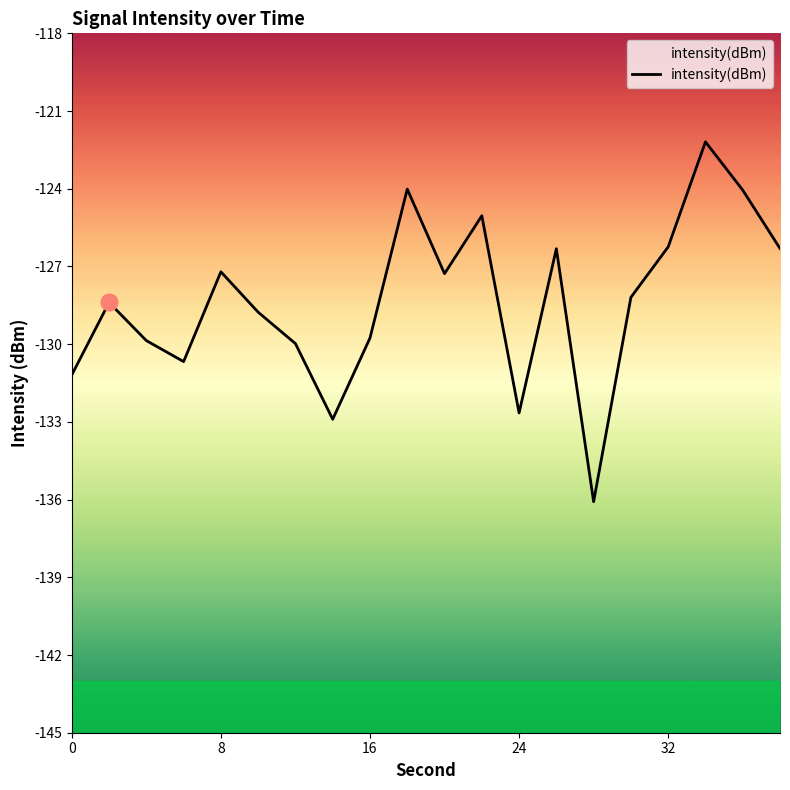

Does the chart display data point markers on the line(s)?

No